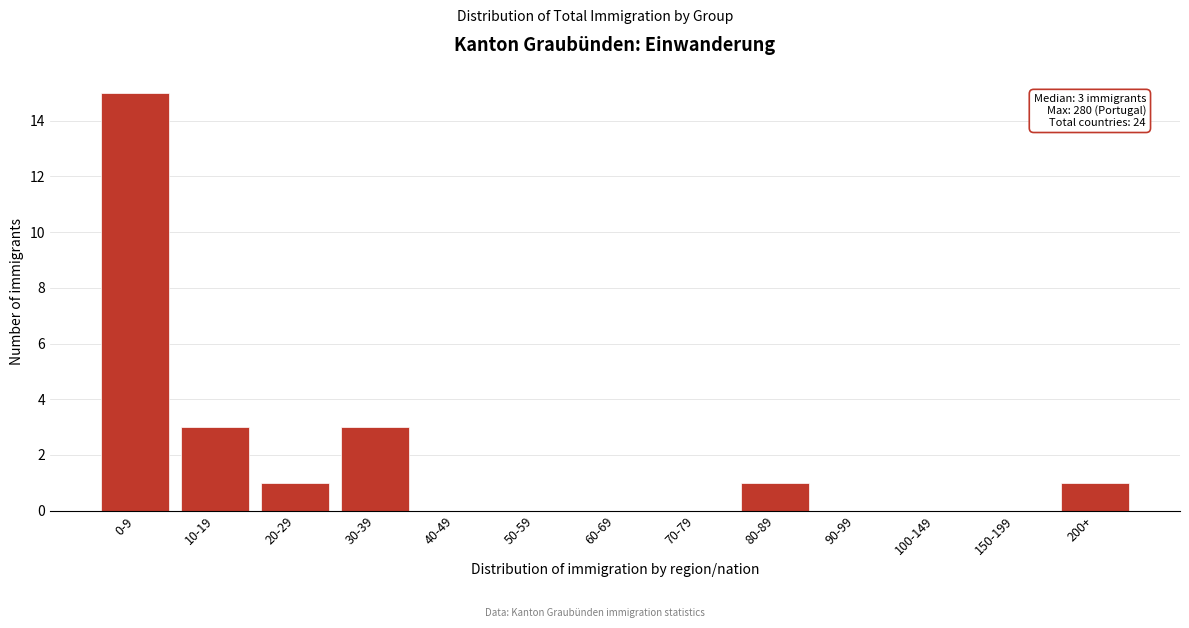

Reading right to left, transcribe all the data shown in this chart.

200+=1	150-199=0	100-149=0	90-99=0	80-89=1	70-79=0	60-69=0	50-59=0	40-49=0	30-39=3	20-29=1	10-19=3	0-9=15